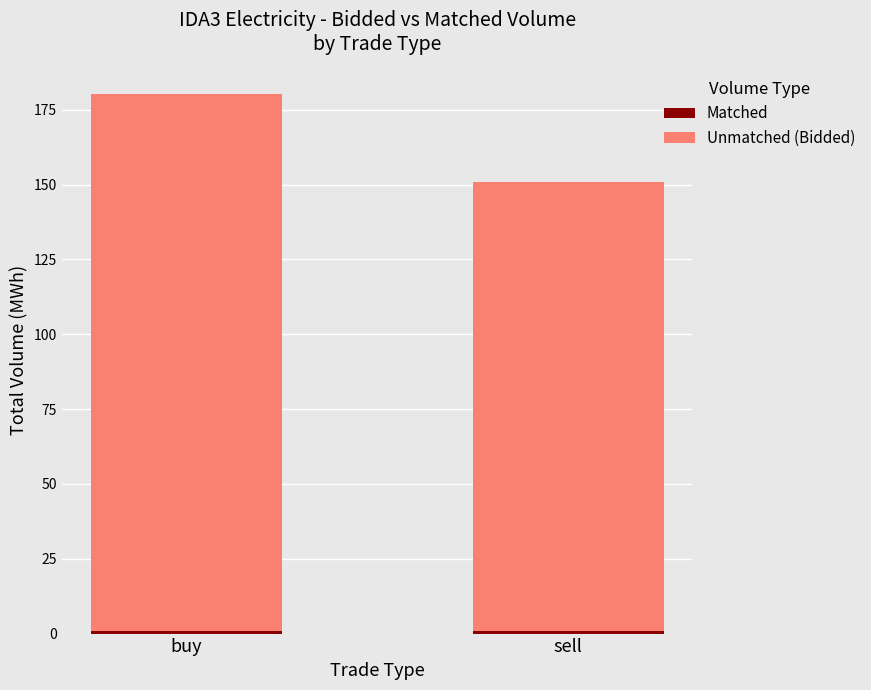

At which category is the sum across all series the highest?

buy